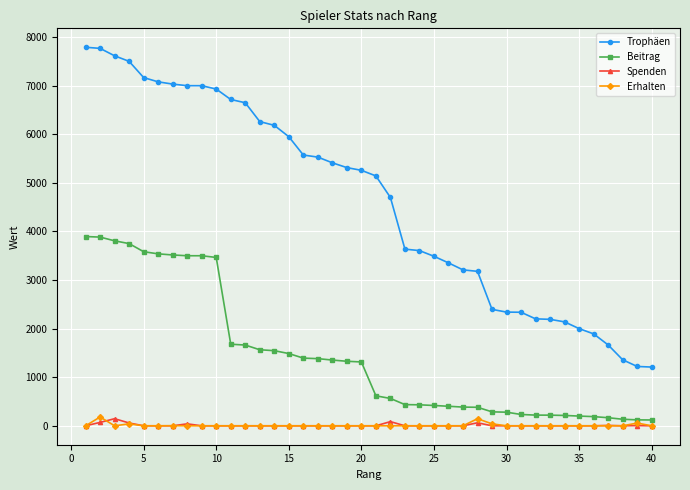

Which series has the largest range (max minus min)?

Trophäen